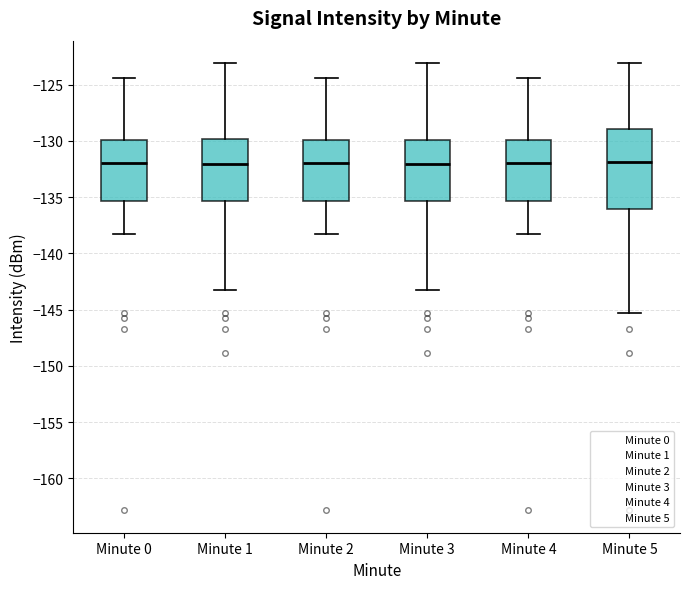

Which box is the tallest, from its lower edge to its upper edge?

Minute 5